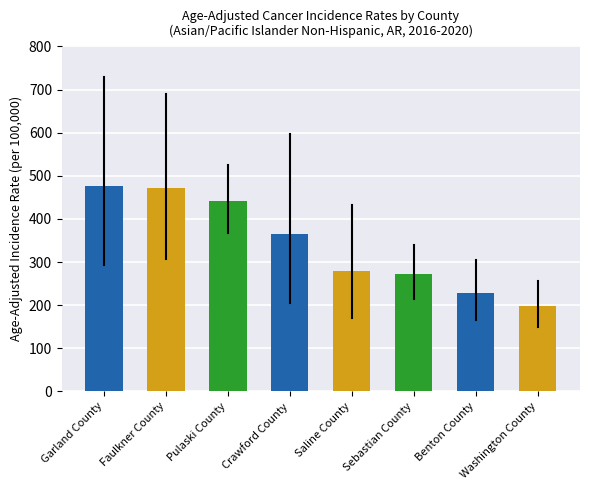

What is the difference between the maximum and second lowest values?

247.4